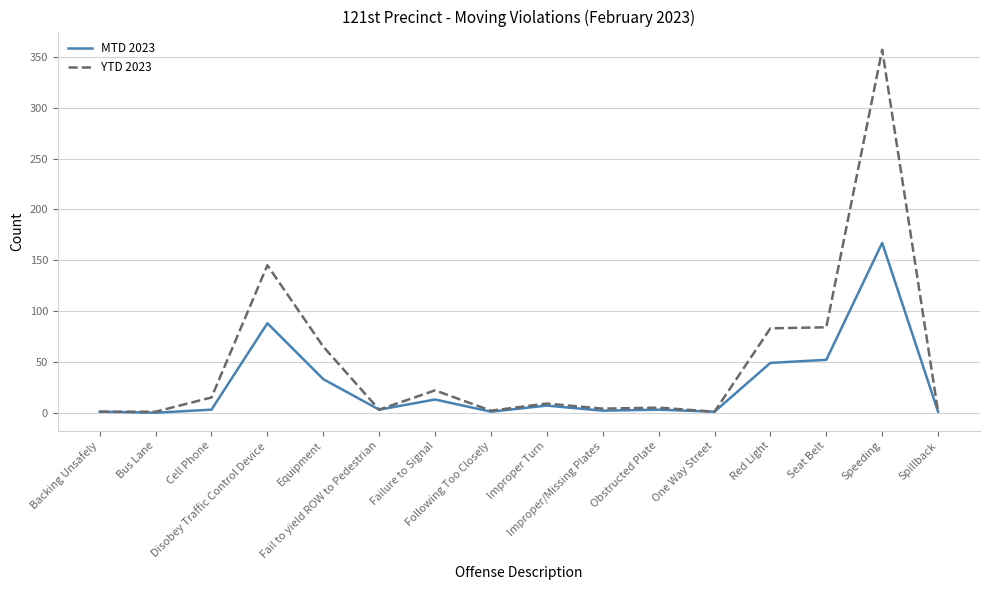

Which series has the largest range (max minus min)?

YTD 2023